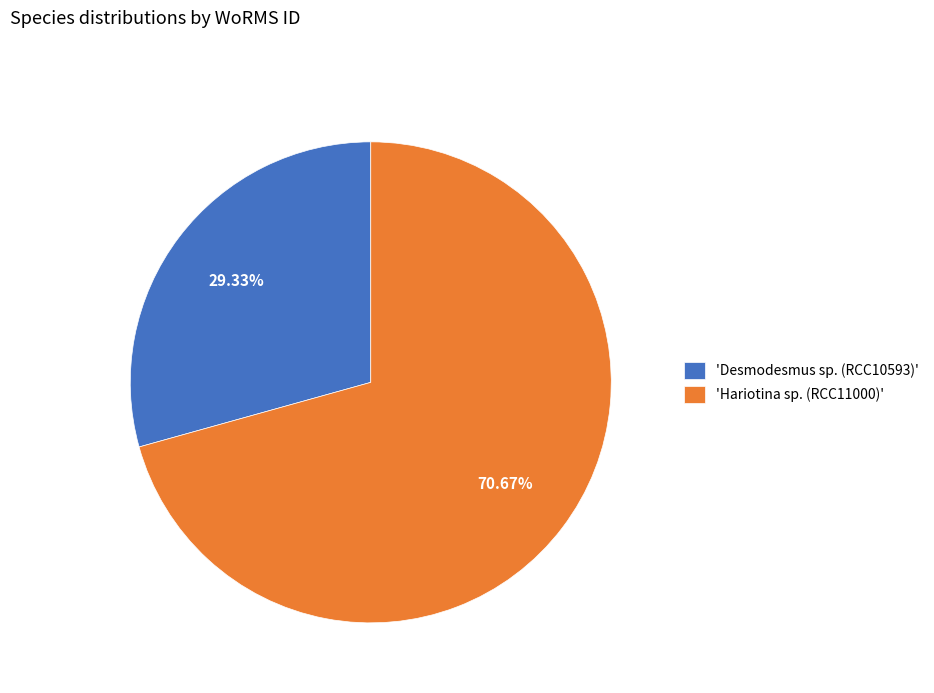

Which slice is the largest?

'Hariotina sp. (RCC11000)'